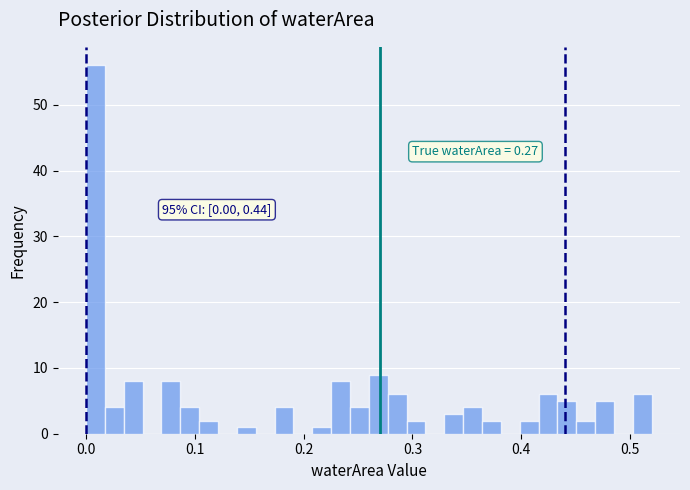

Around what value on the x-axis is the tallest bar? Give the approximate position of its centre, as read against the axis.

0.01